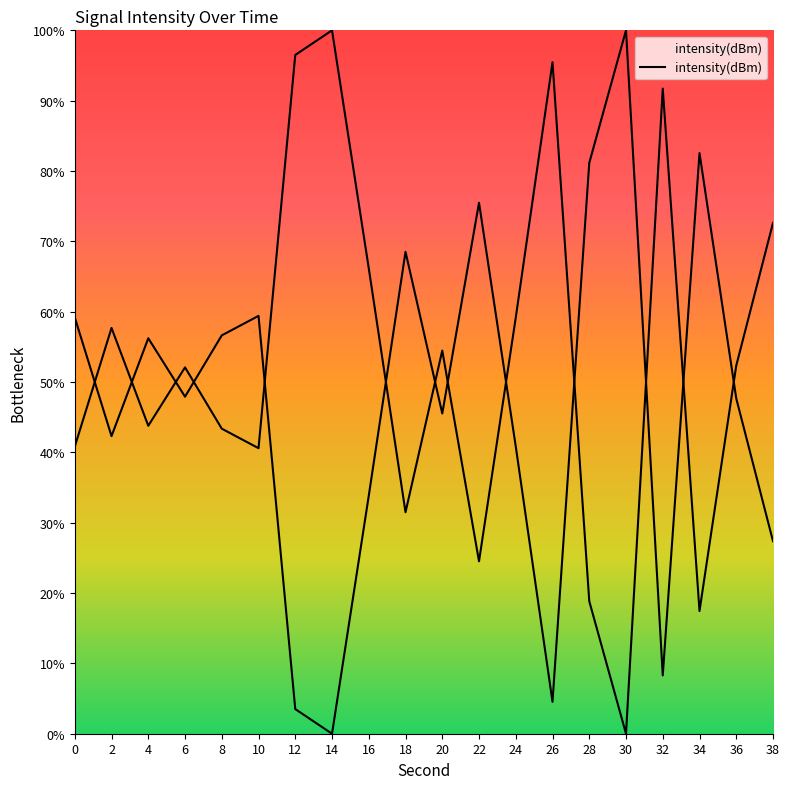

The value at 10 is 40.6. True or false?

True